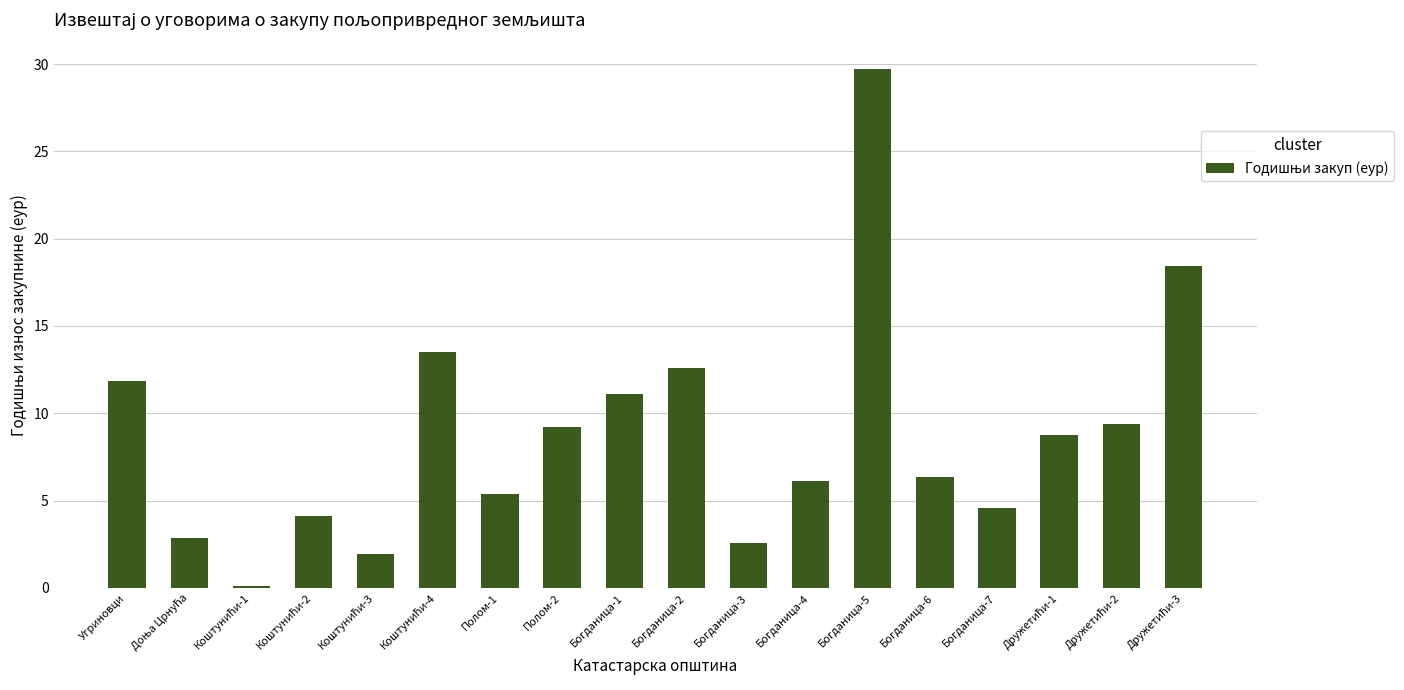

The value at Богданица-2 is 12.6. True or false?

True